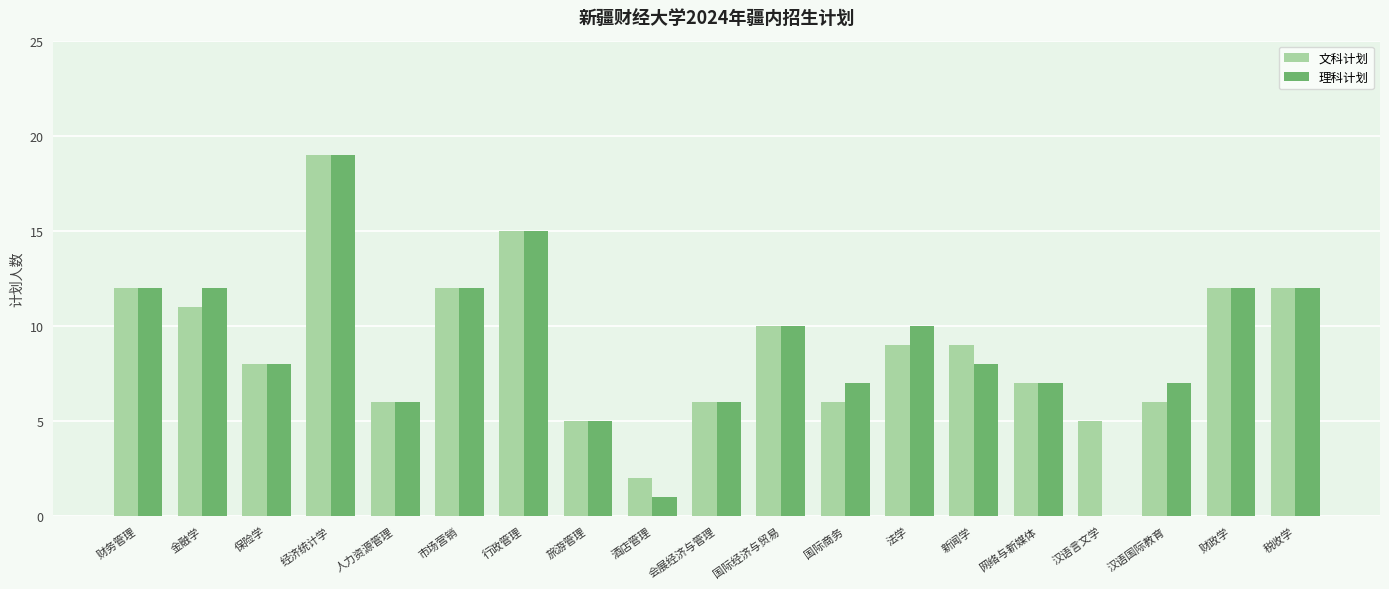

How many groups of bars are there?

19